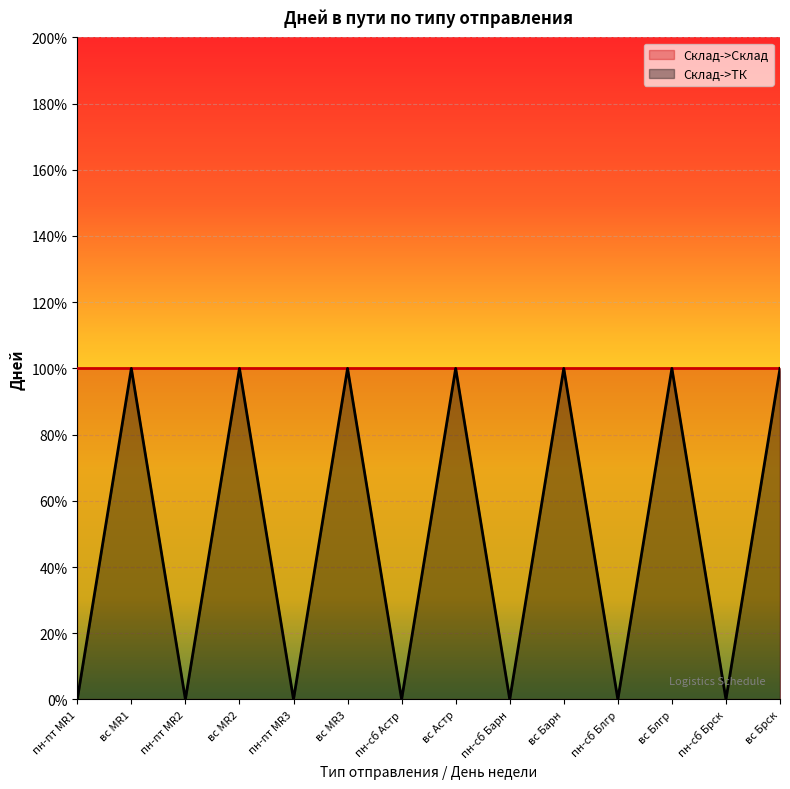

What is the label of the 3rd point from the left?

пн-пт MR2